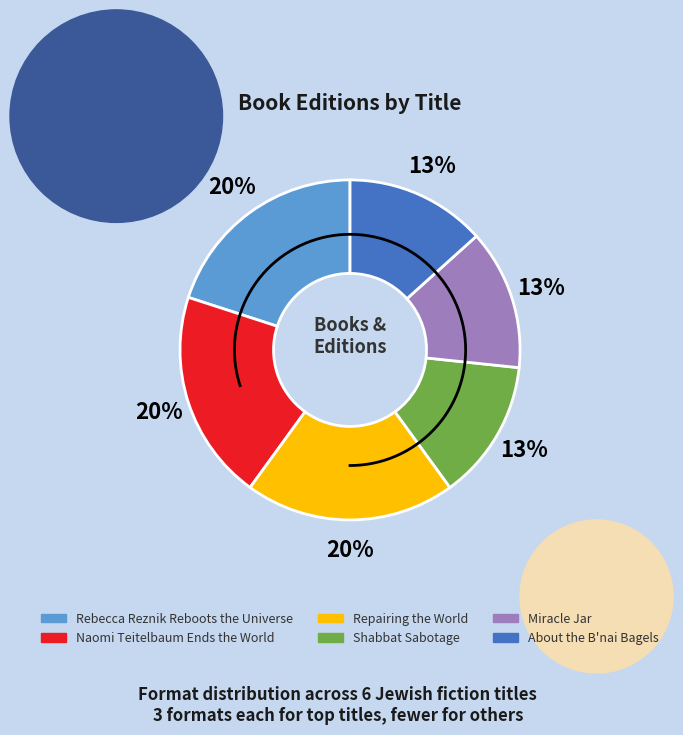

Which category has the biggest portion of the pie?

Rebecca Reznik
Reboots the Universe